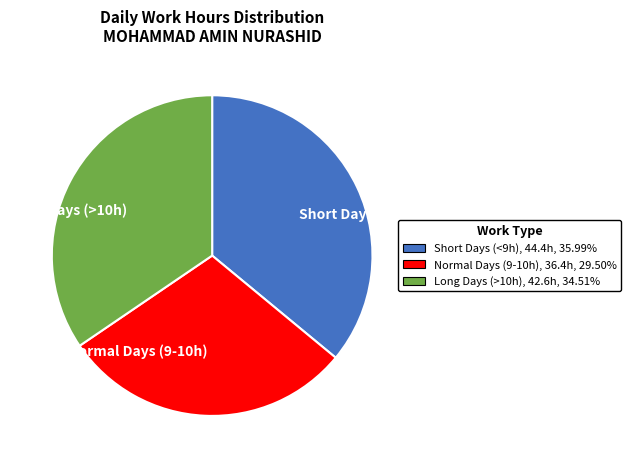

What is the ratio of the value at Long Days (>10h) to the value at Normal Days (9-10h)?

1.2